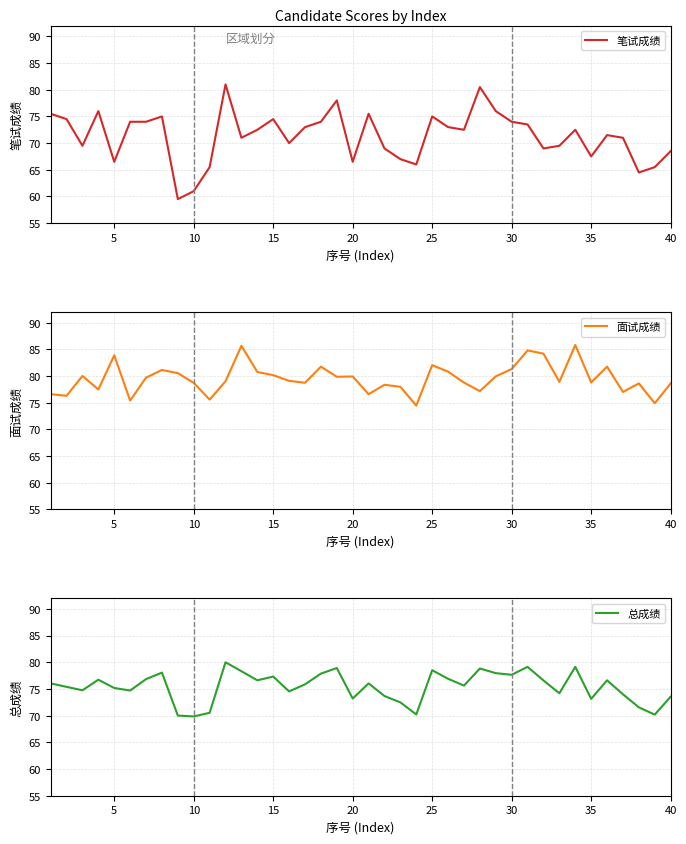

What is the maximum value for 总成绩?

80.0